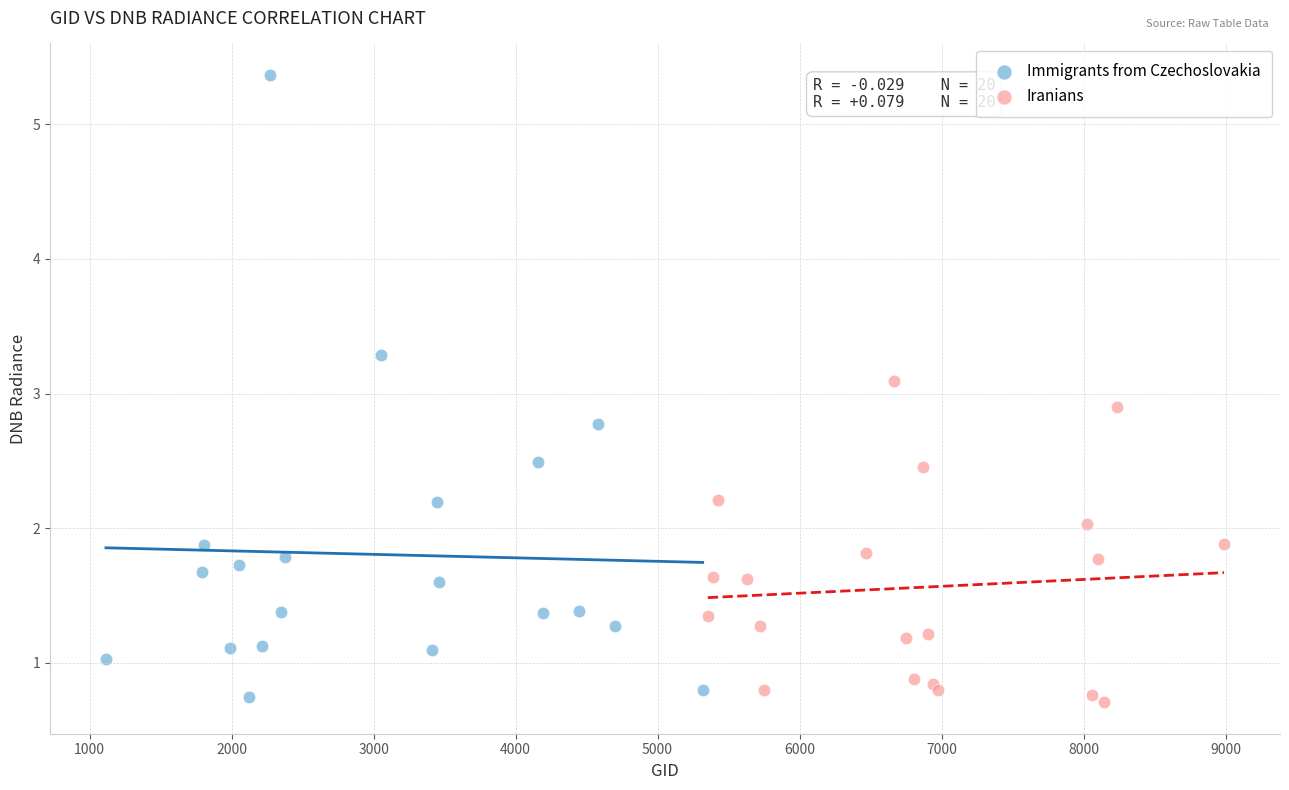

Which series has the largest Y range (max minus min)?

Immigrants from Czechoslovakia